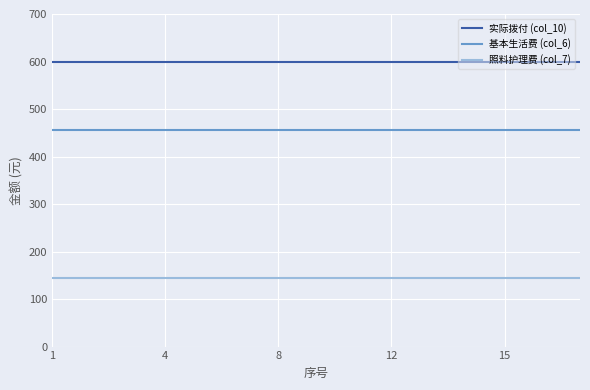

True or false: 实际拨付 (col_10) and 基本生活费 (col_6) intersect in this chart.

False